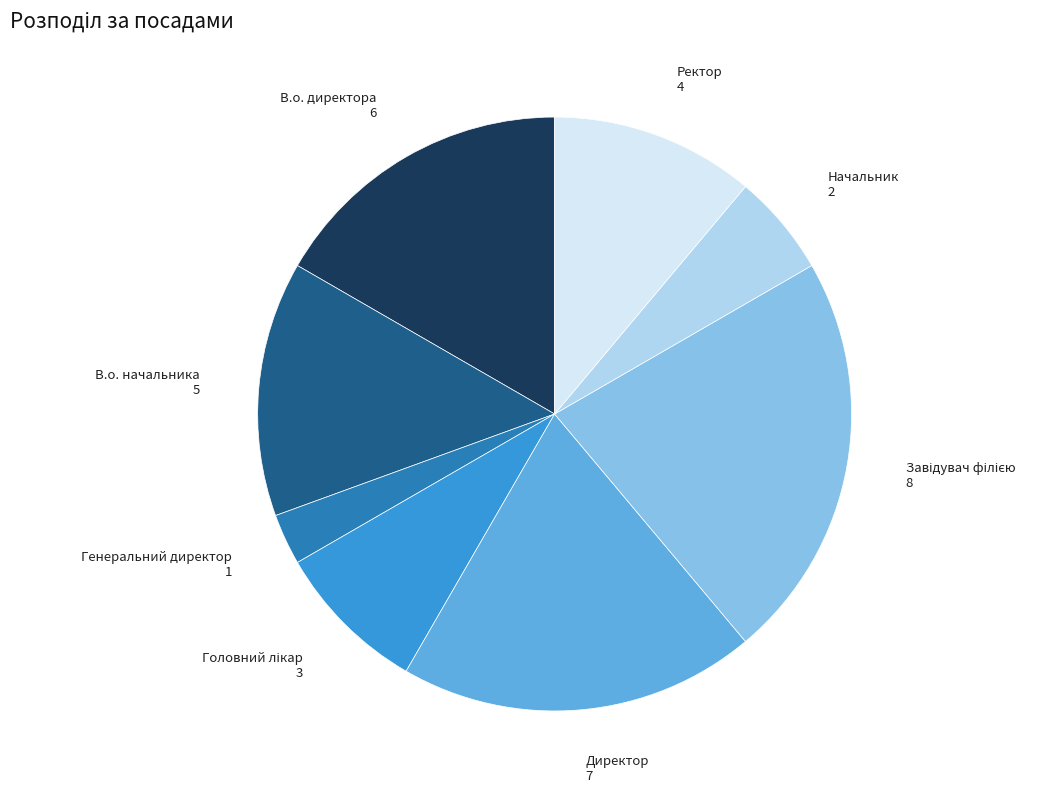

Count the number of slices in the pie.

8